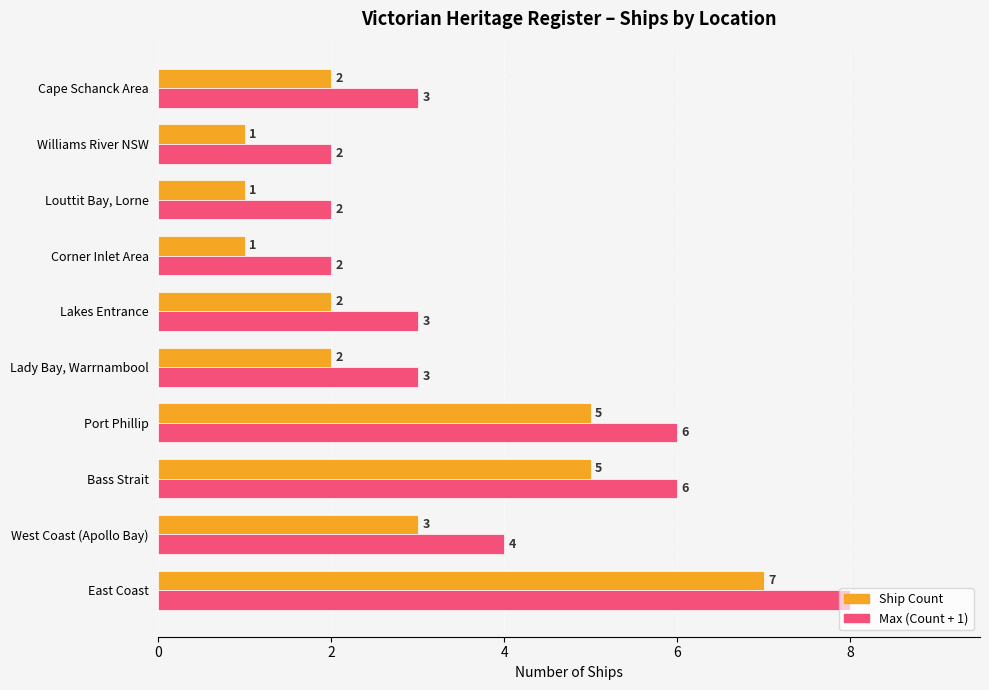

How many categories are shown in the chart?

10